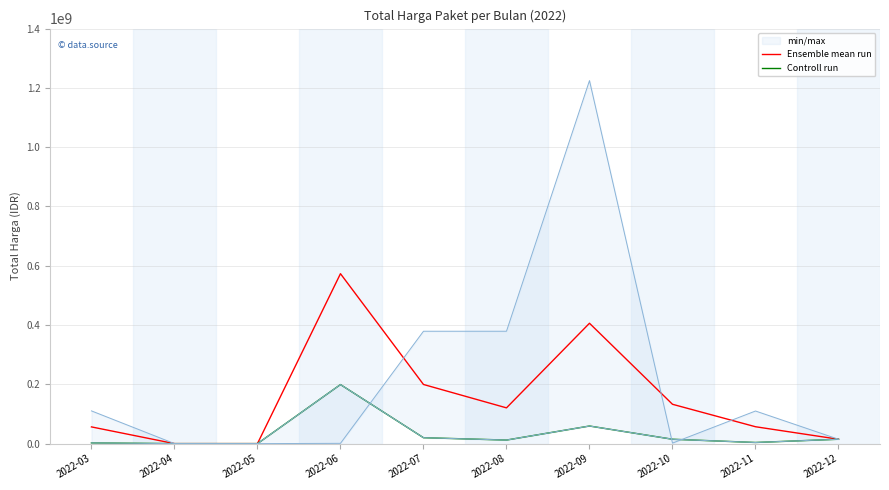

Reading right to left, transcribe all the data shown in this chart.

Ensemble mean run: 14750000	56937250	132718640	406033490	120628760	199512500	573239139	0	0	56392870
Controll run: 14750000	3825000	14750000	59375000	12000000	19950000	199200000	0	0	2395750